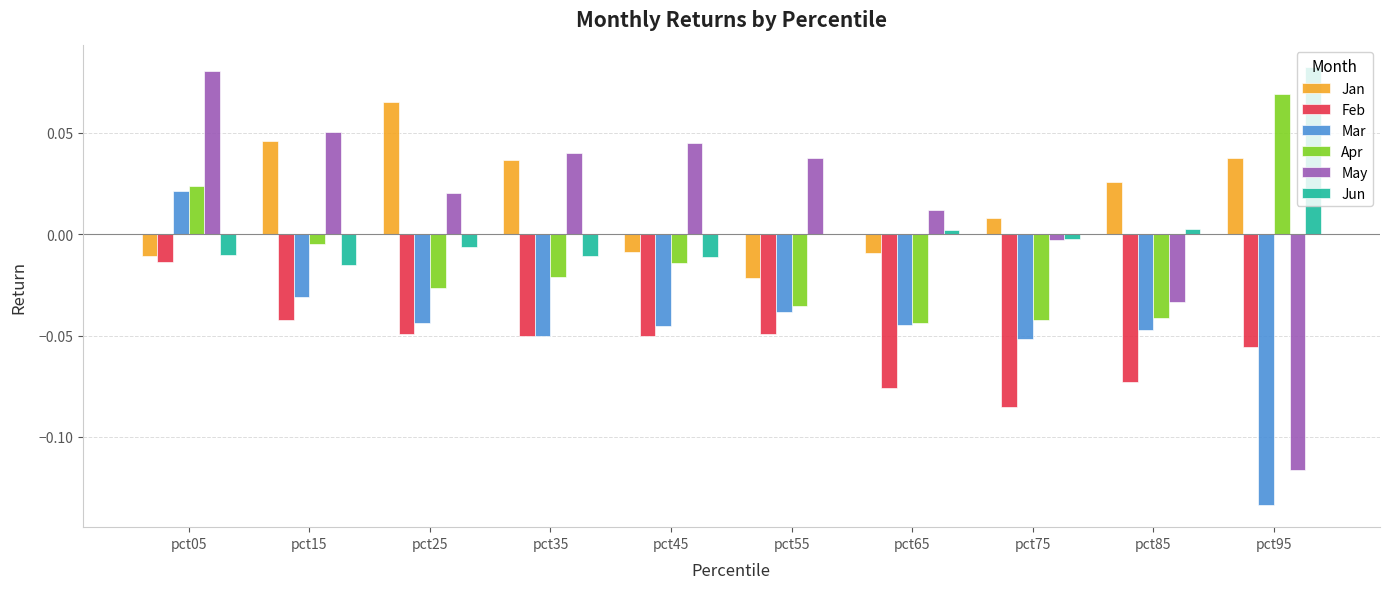

At which label does May first exceed 0?

pct05